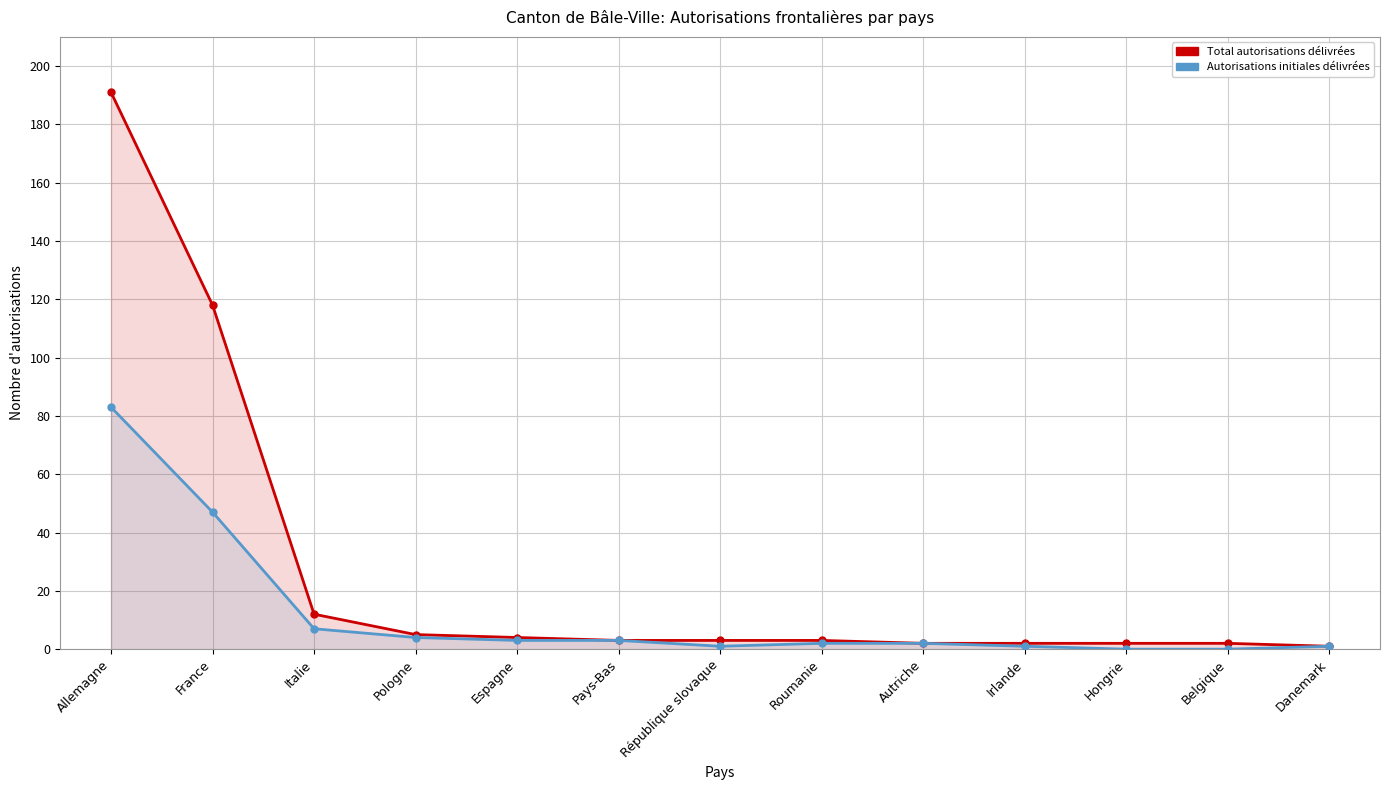

What is the average value of the Total autorisations délivrées series?

27